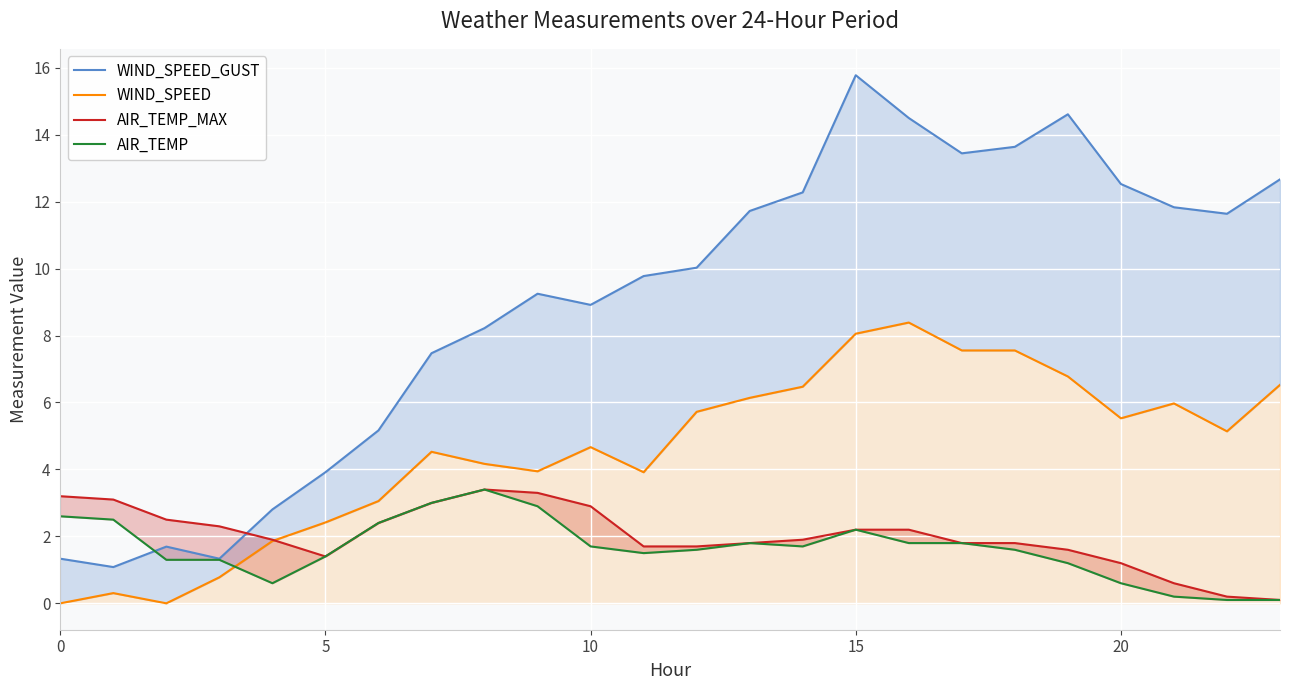

What are all the series names shown in the legend?

WIND_SPEED_GUST, WIND_SPEED, AIR_TEMP_MAX, AIR_TEMP